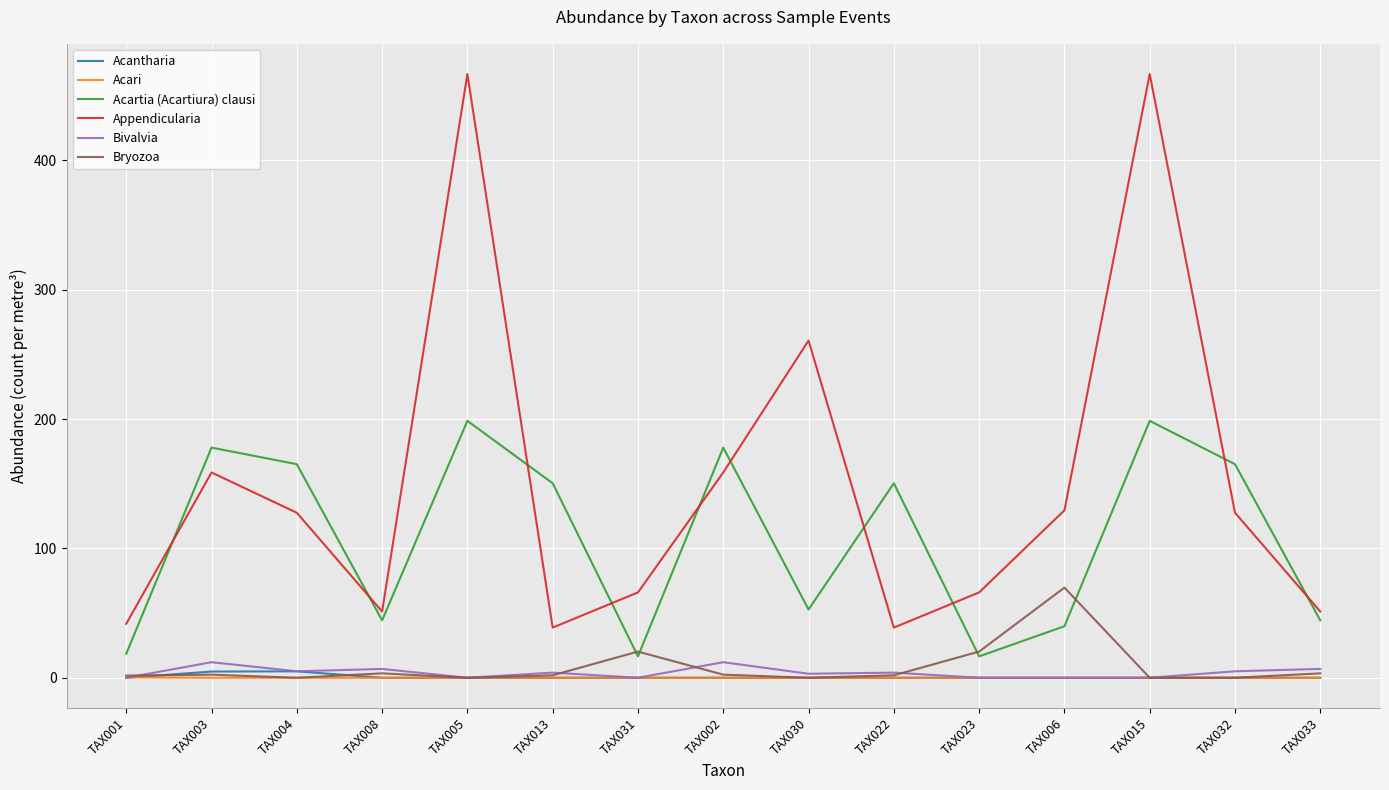

What is the sum of the Acartia (Acartiura) clausi values at TAX030 and TAX008?

97.1